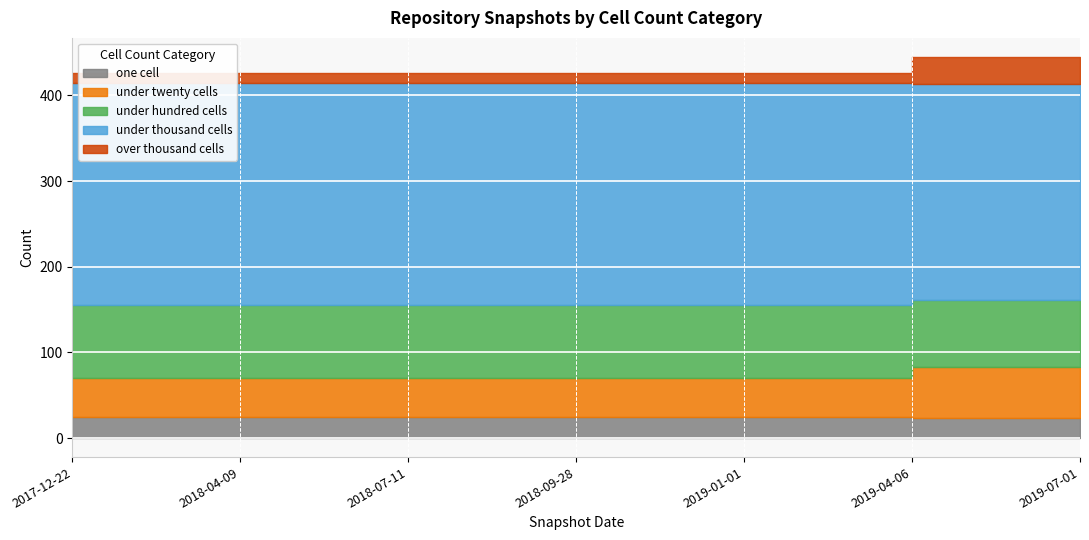

What is the difference between the maximum and second lowest values in the over_thousand_cells series?

20